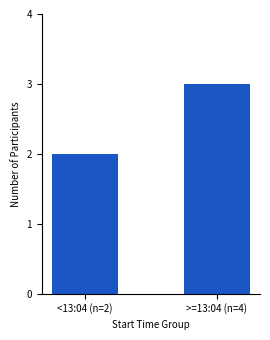

What is the difference between the maximum and minimum values?

1